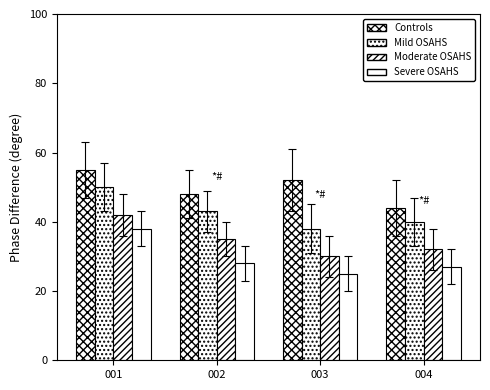

What is the total value across all series at 001?

185